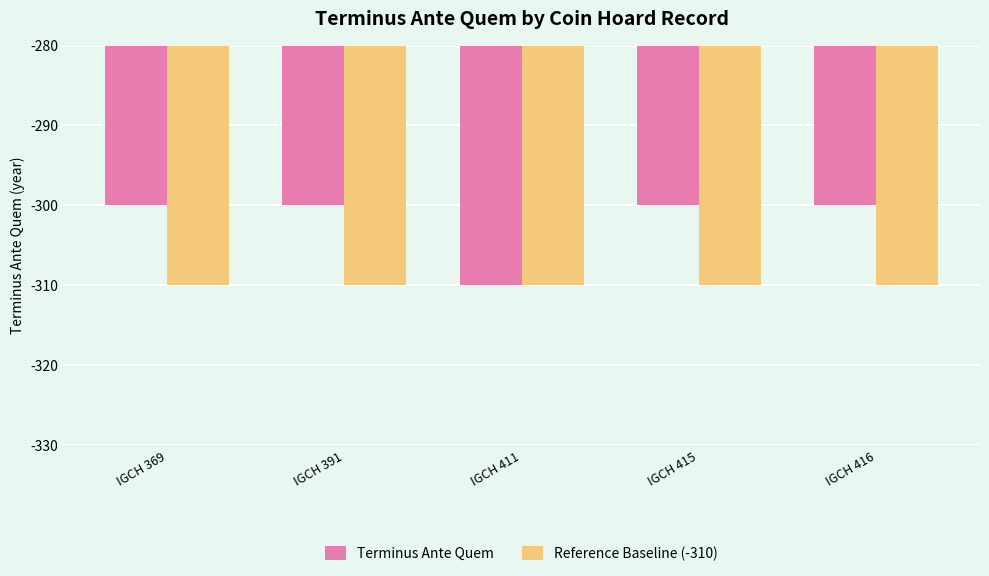

How many distinct data groups are displayed?

2